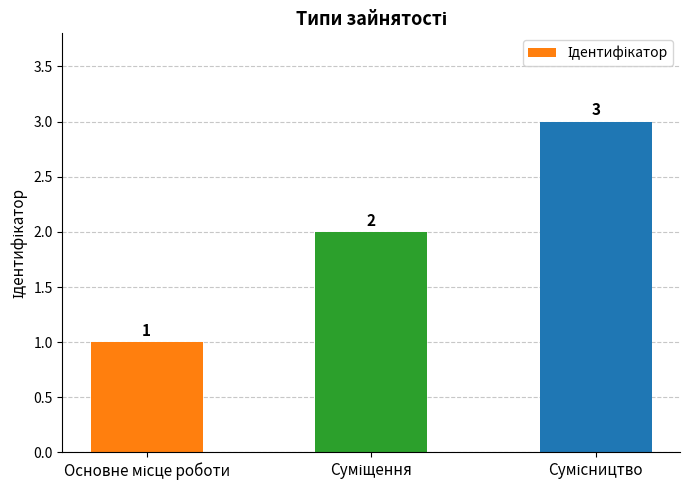

Count the values in the range 1 to 3.

3